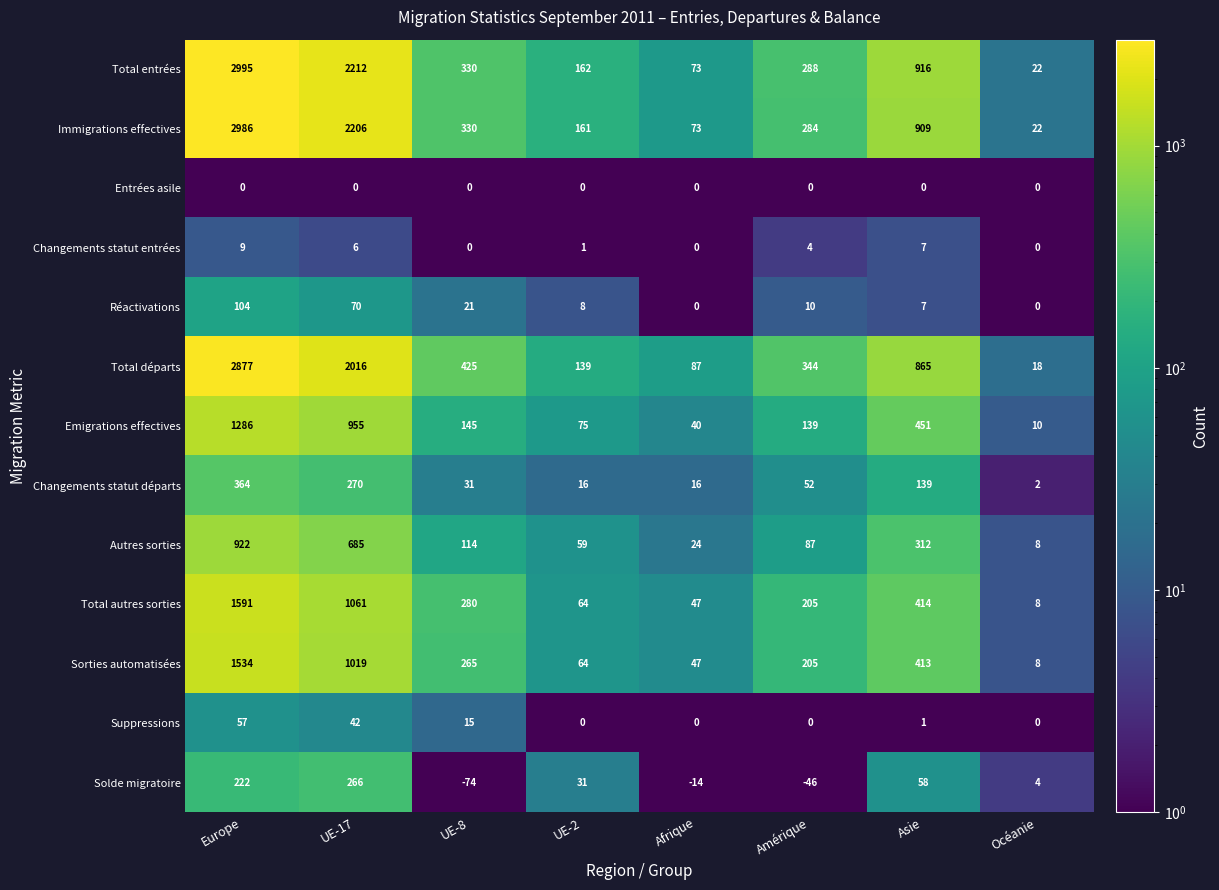

Is it true that Entrées asile equals 0 at Europe?

True